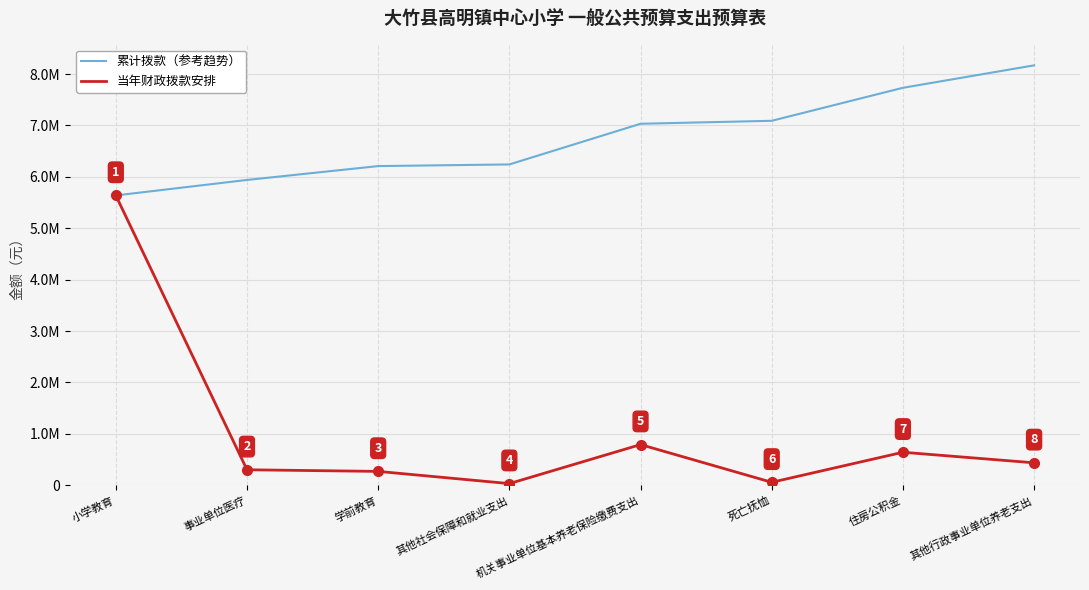

Between 事业单位医疗 and 死亡抚恤, which series saw the biggest shift?

累计拨款（参考趋势）